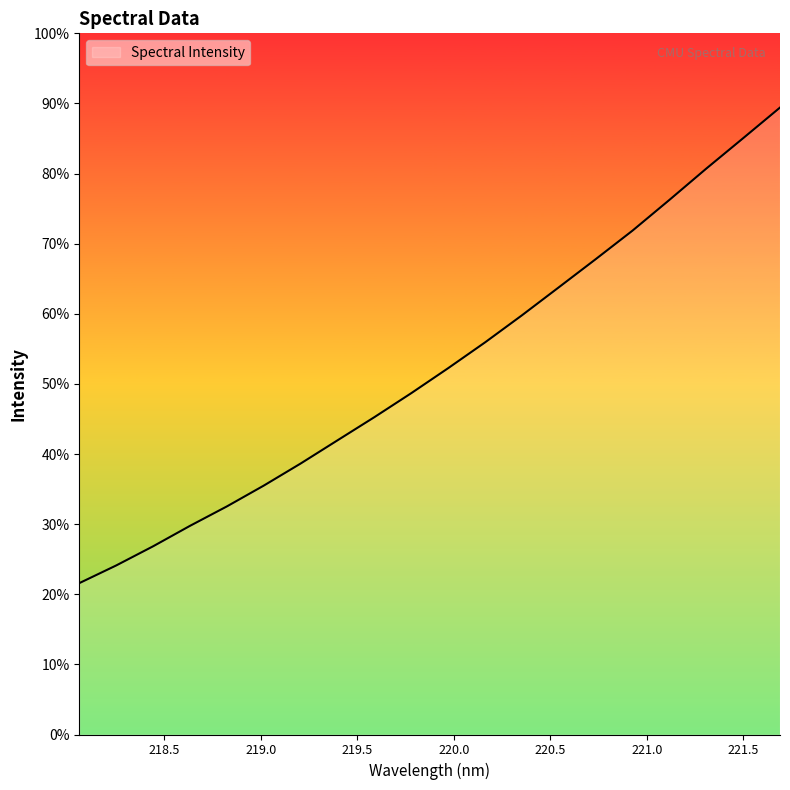

Does the chart display data point markers on the line(s)?

No